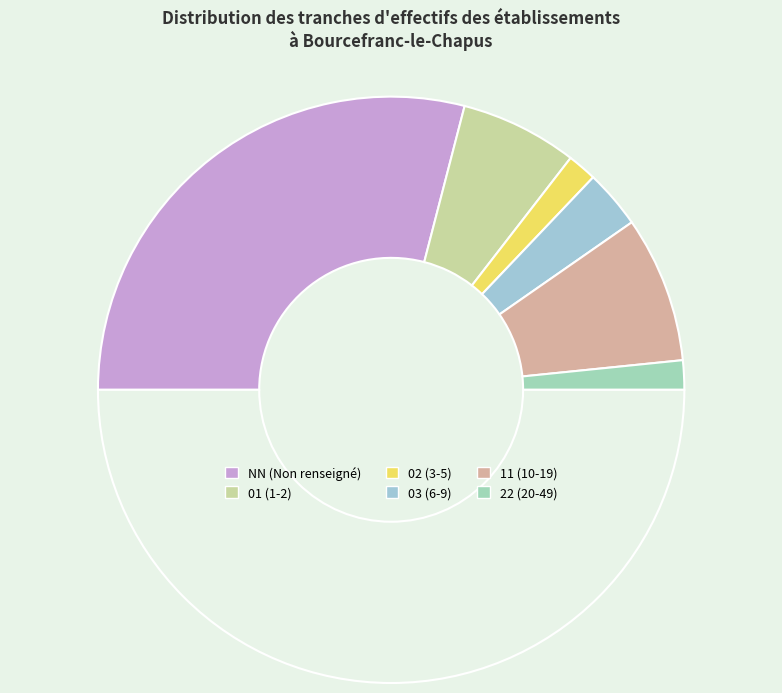

What is the smallest slice in the pie chart?

02